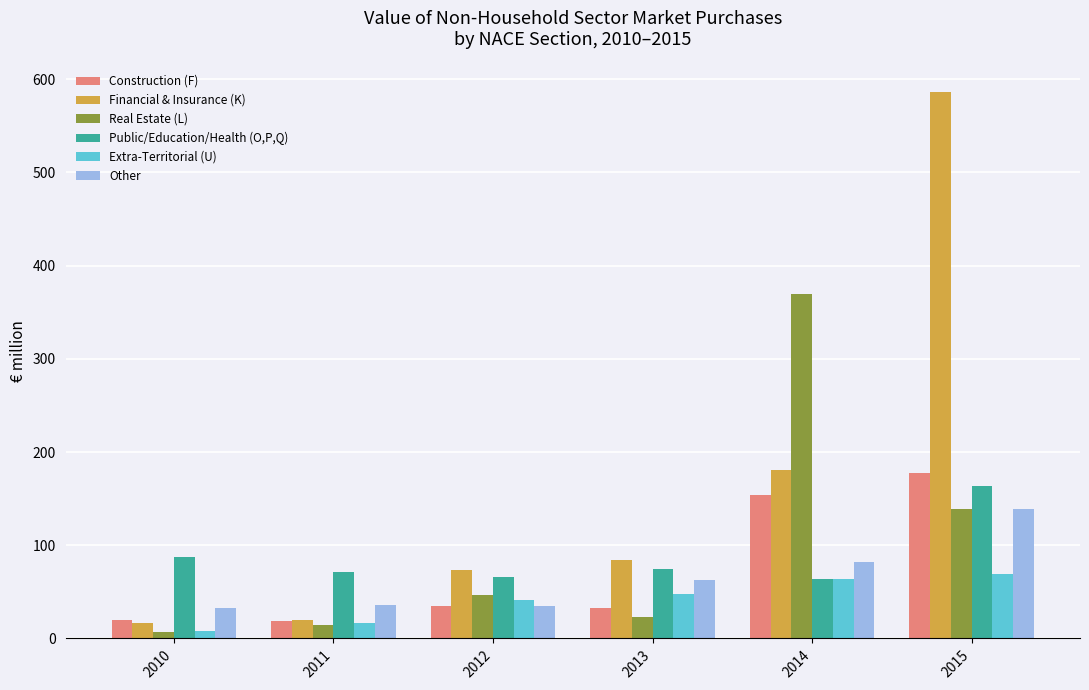

Is it true that Other equals 47.6 at 2014?

False